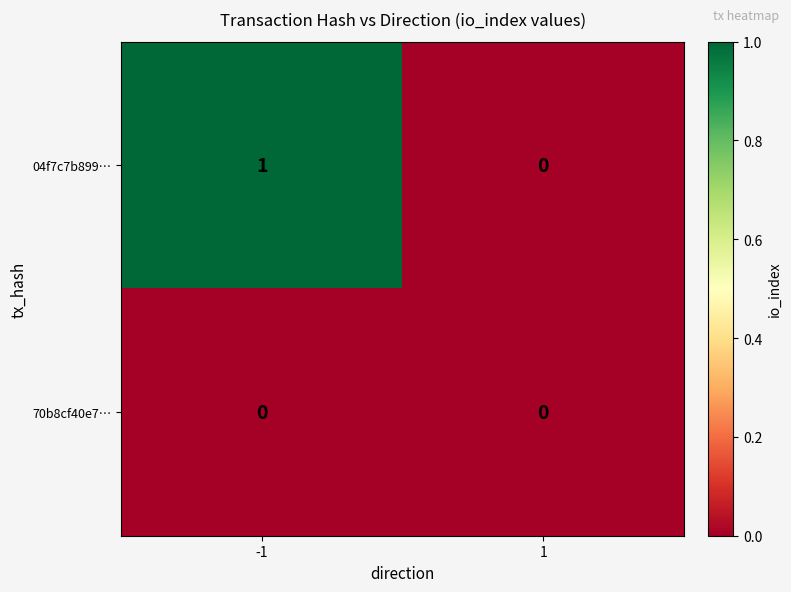

Which category has the highest value across all series?

-1